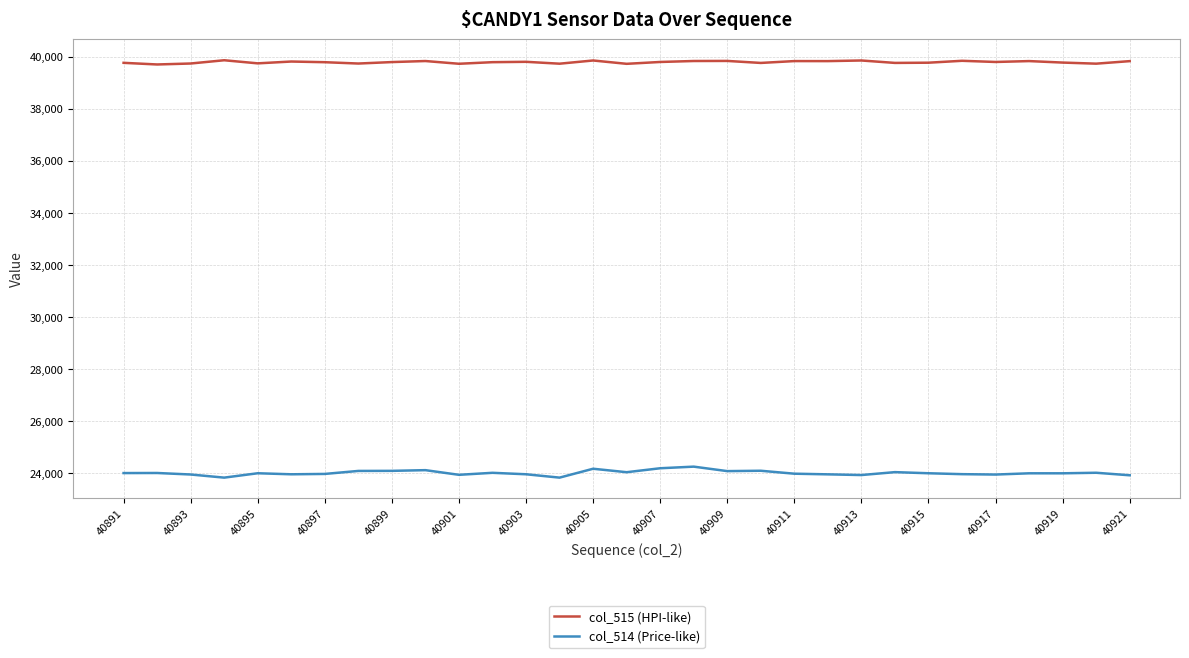

True or false: col_515 (HPI-like) and col_514 (Price-like) intersect in this chart.

False